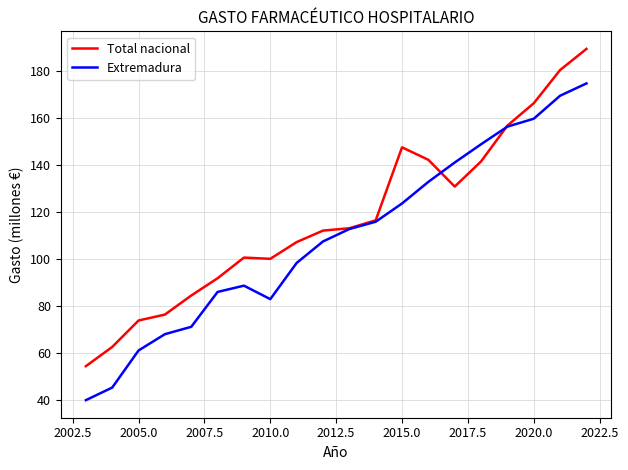

Which series has the largest total across all categories?

Total nacional